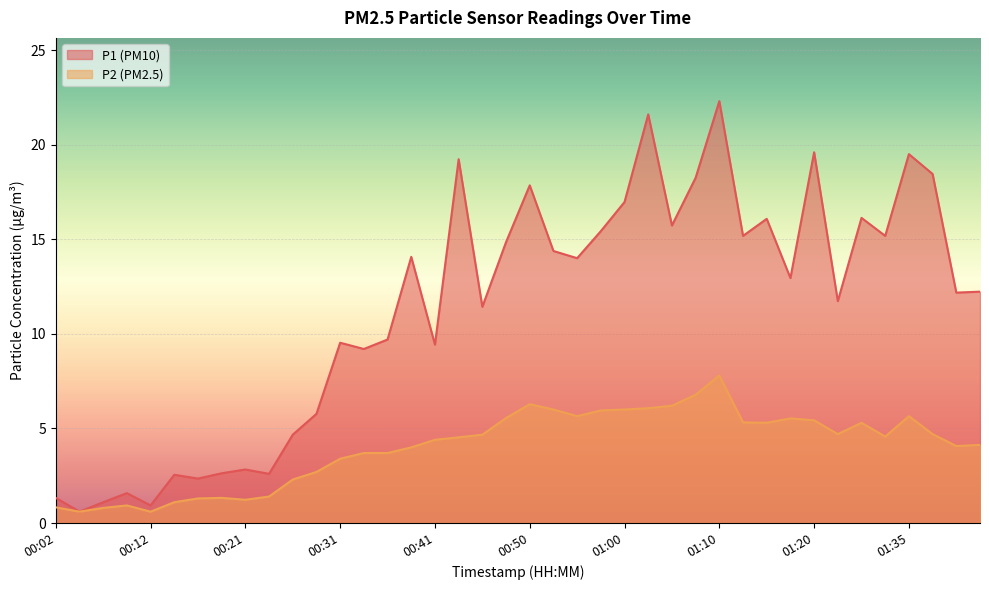

Count the number of categories in the chart.

40